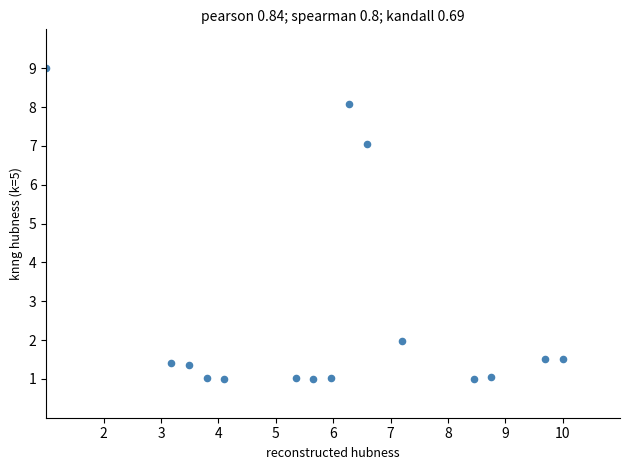

What Y value in the scatter plot is closest to 5?

7.1